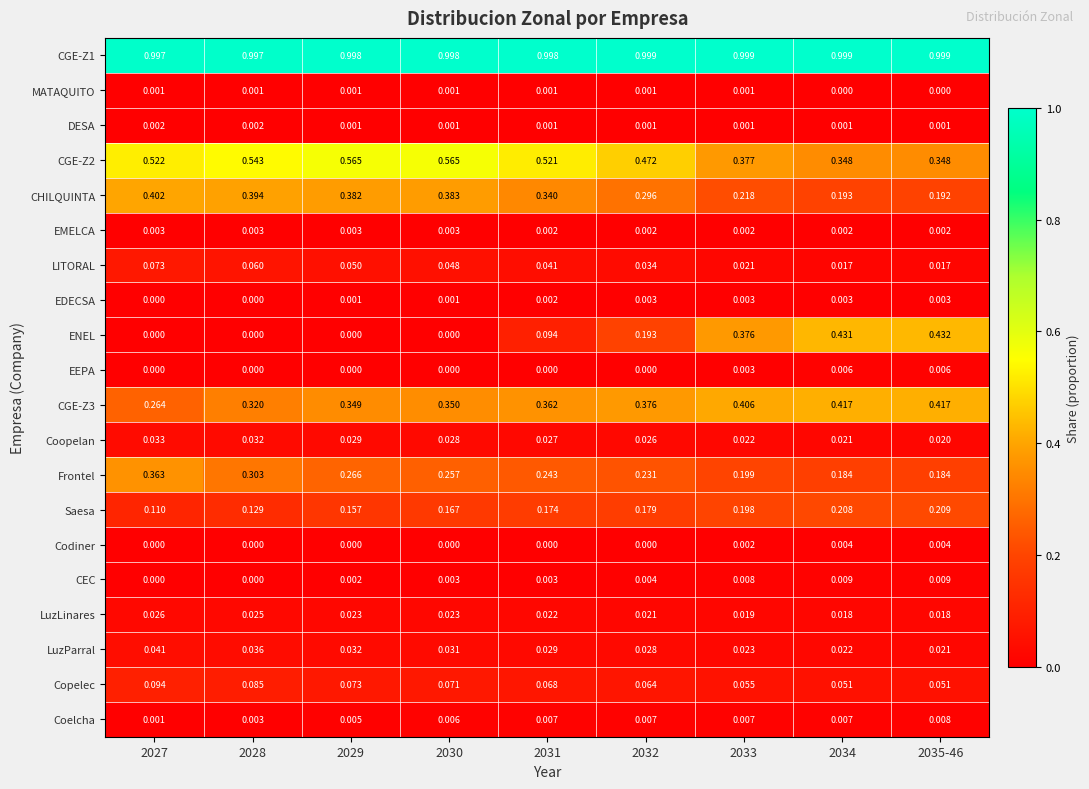

Between 2029 and 2030, which series saw the biggest shift?

Saesa